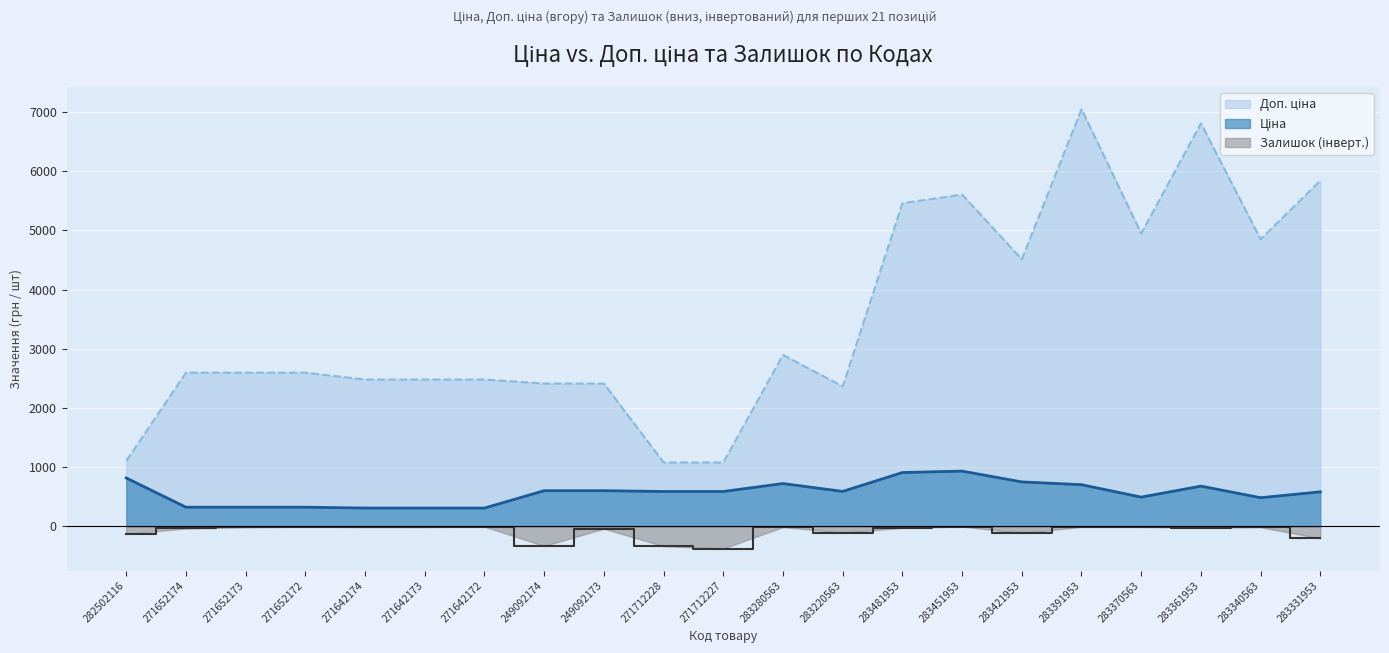

How many interior local peaks does the Доп. ціна series have?

4